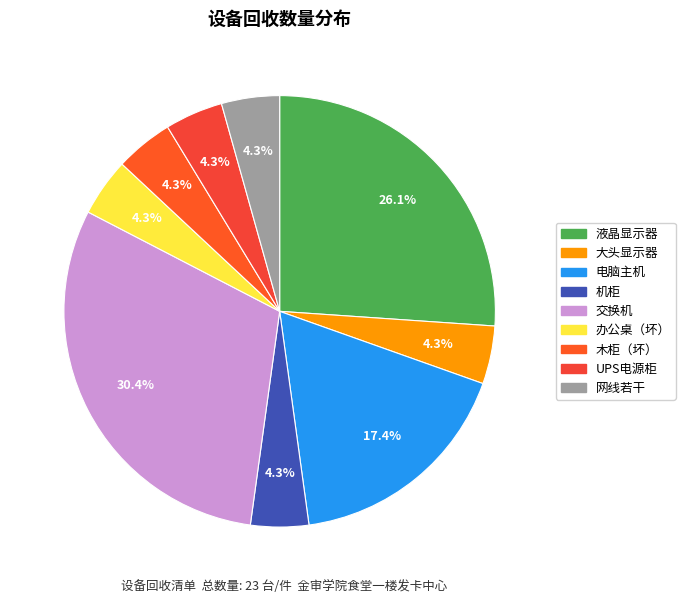

Which slice is the largest?

交换机